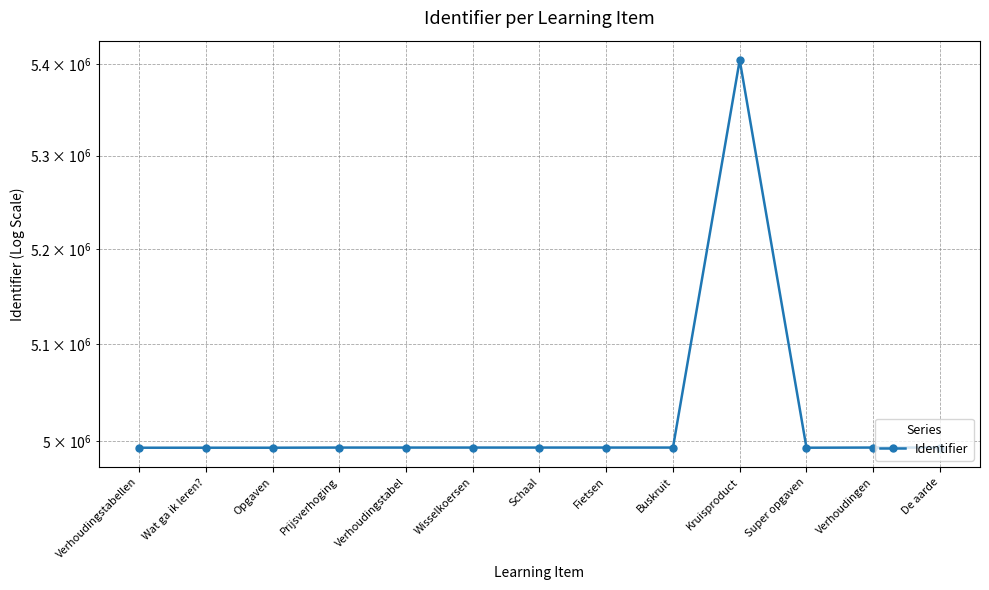

Count the number of values greater than 4993130.

6